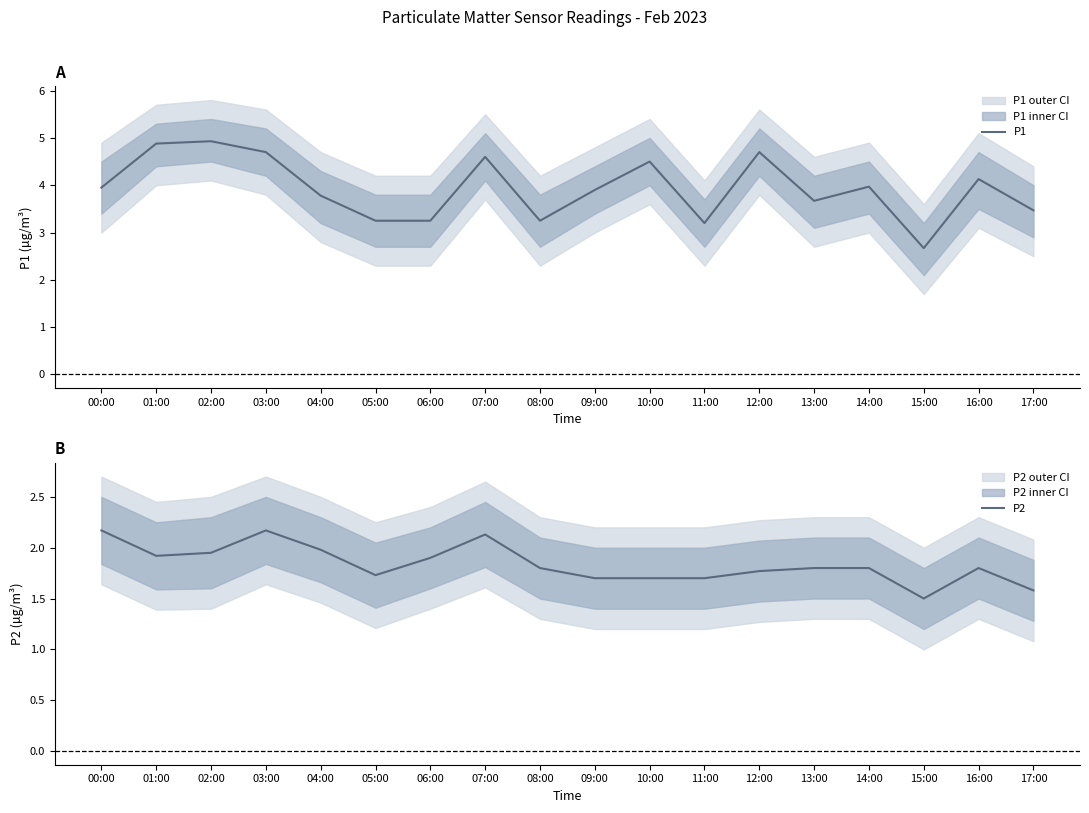

Which label corresponds to the smallest value in the chart?

15:00